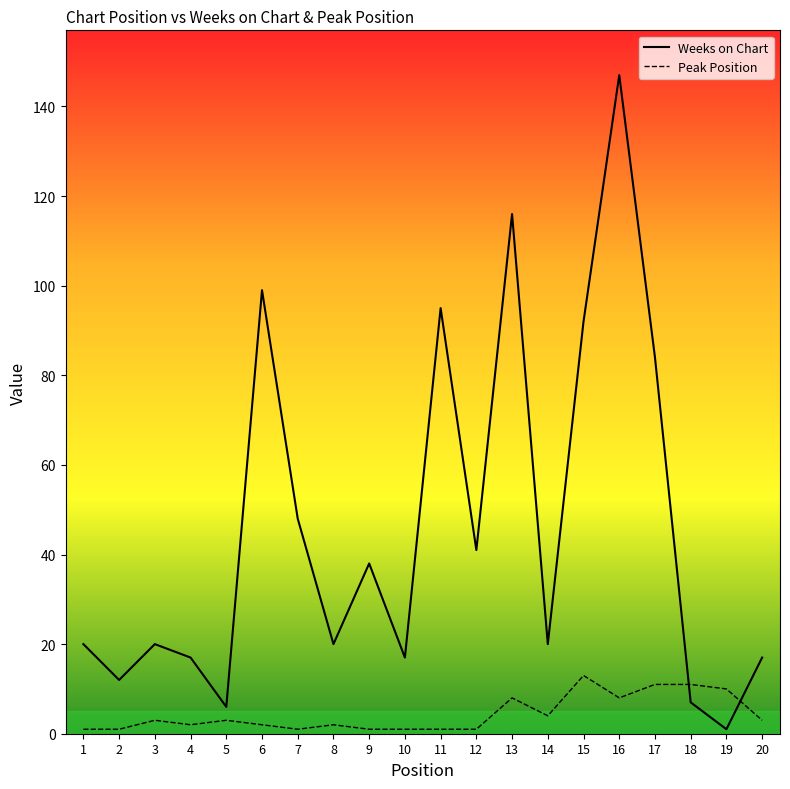

Does the chart display data point markers on the line(s)?

No